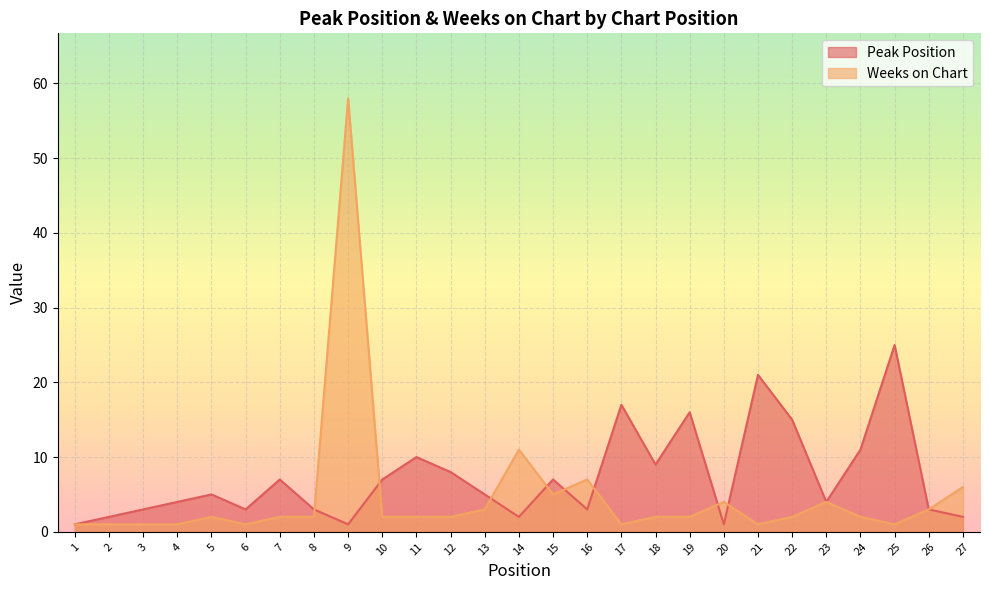

At which category is the sum across all series the highest?

9